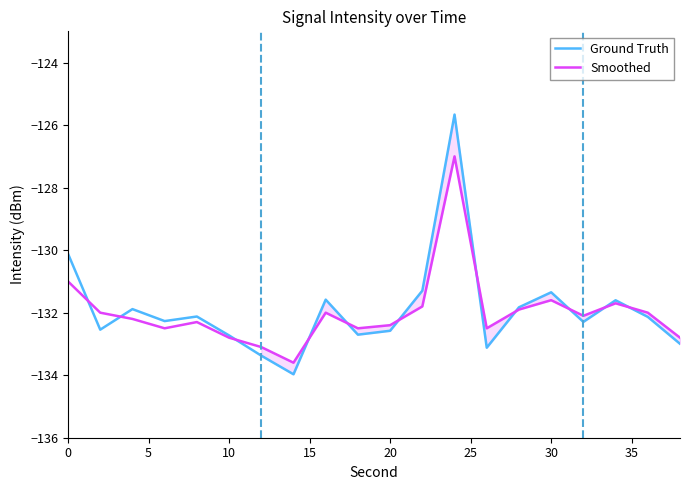

How many lines are shown in the chart?

2